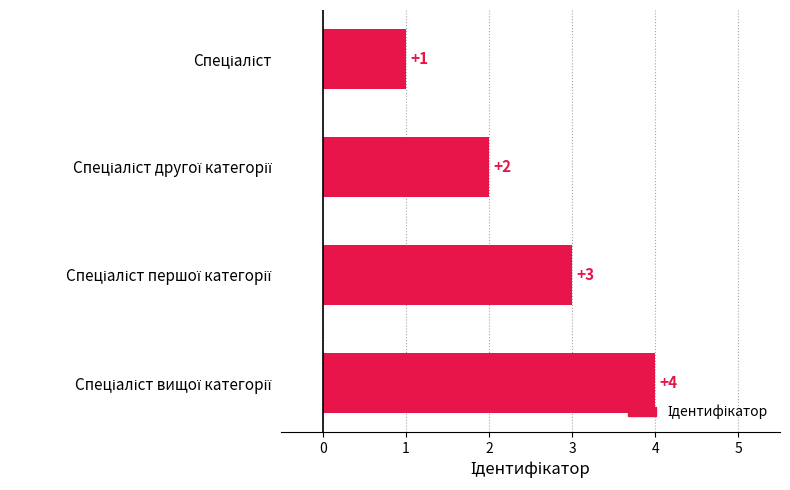

What is the difference between the maximum and minimum values?

3